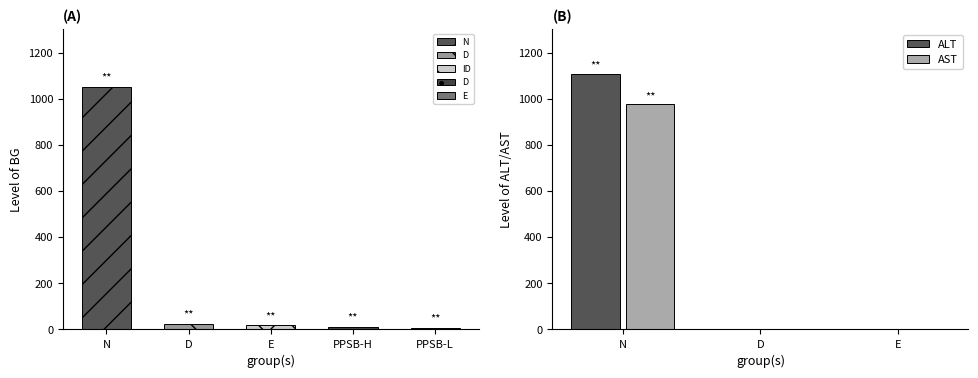

What is the label of the 2nd bar from the left?

D